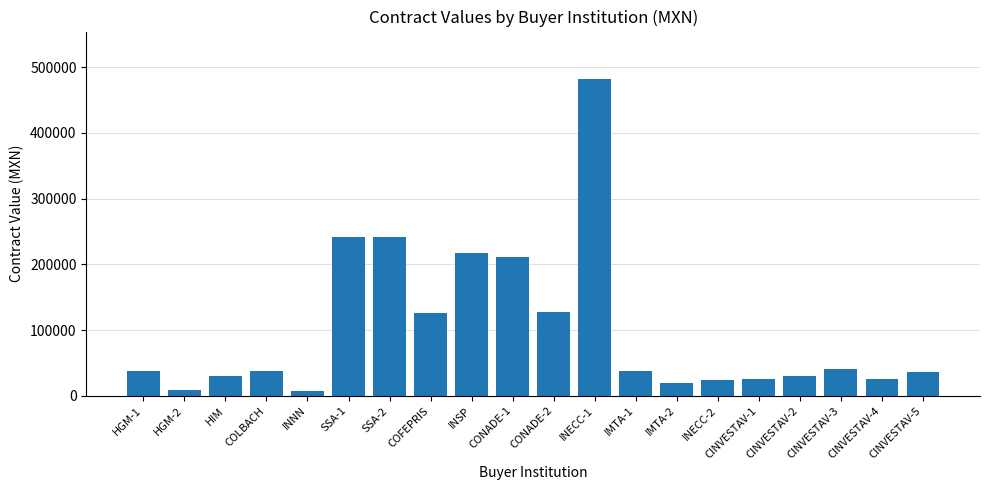

What position from the right is HGM-1?

20